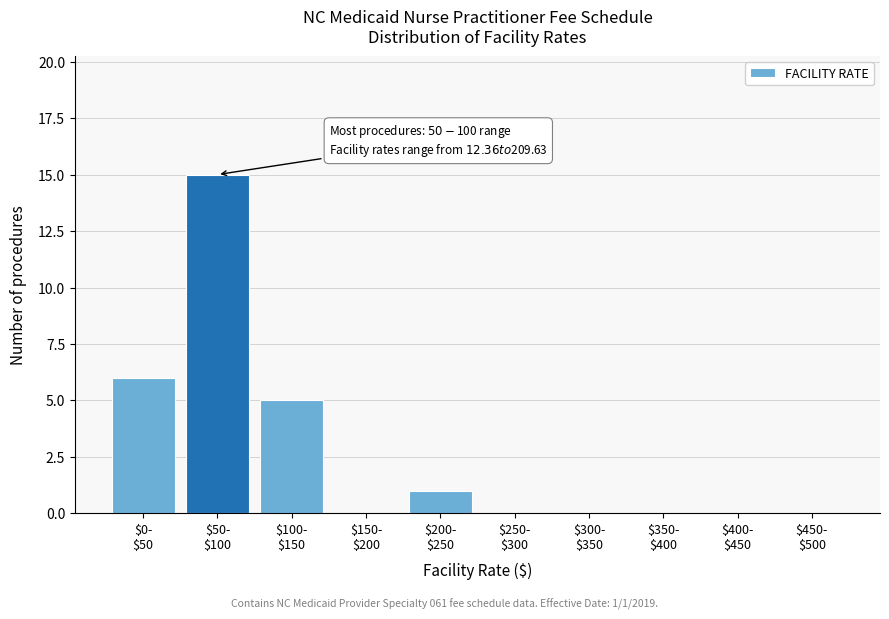

What is the sum of all values?

27